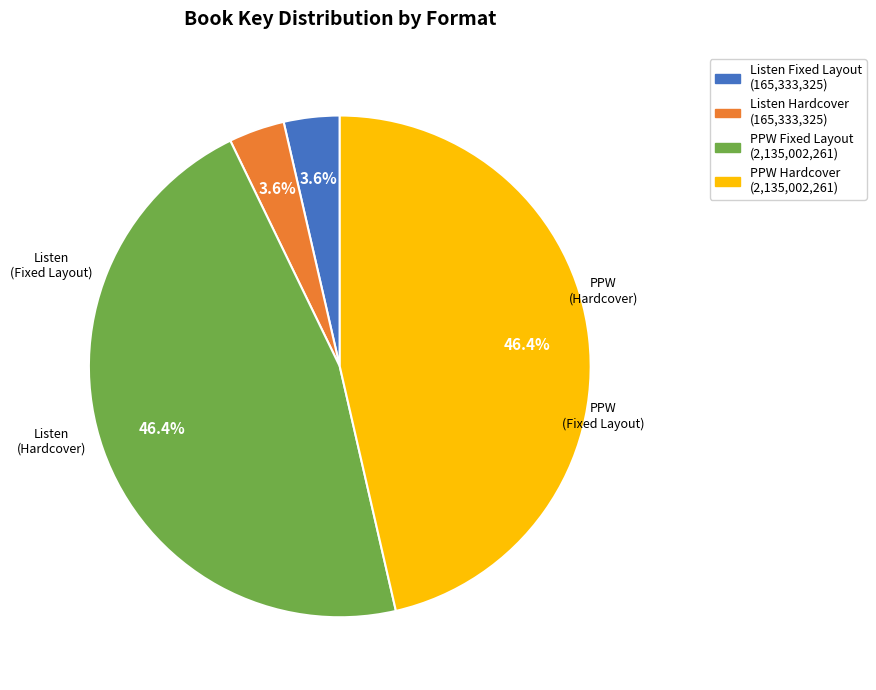

Count the number of slices in the pie.

4